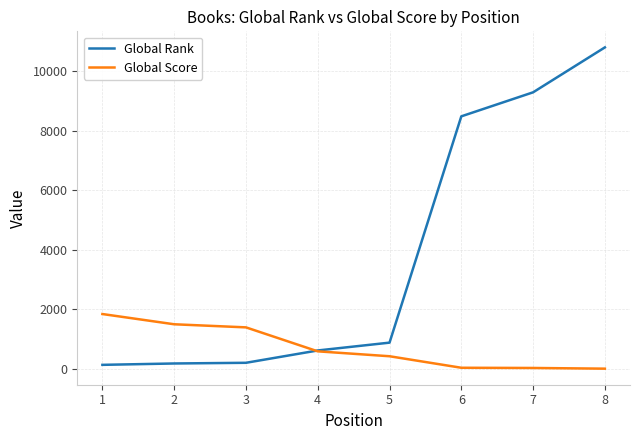

Which series has the largest total across all categories?

Global Rank